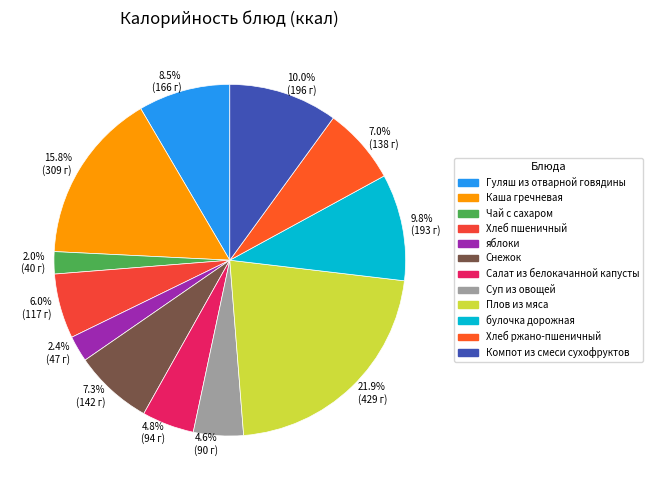

To the nearest percent, what is the difference between the largest and smallest slice percentages?

20%